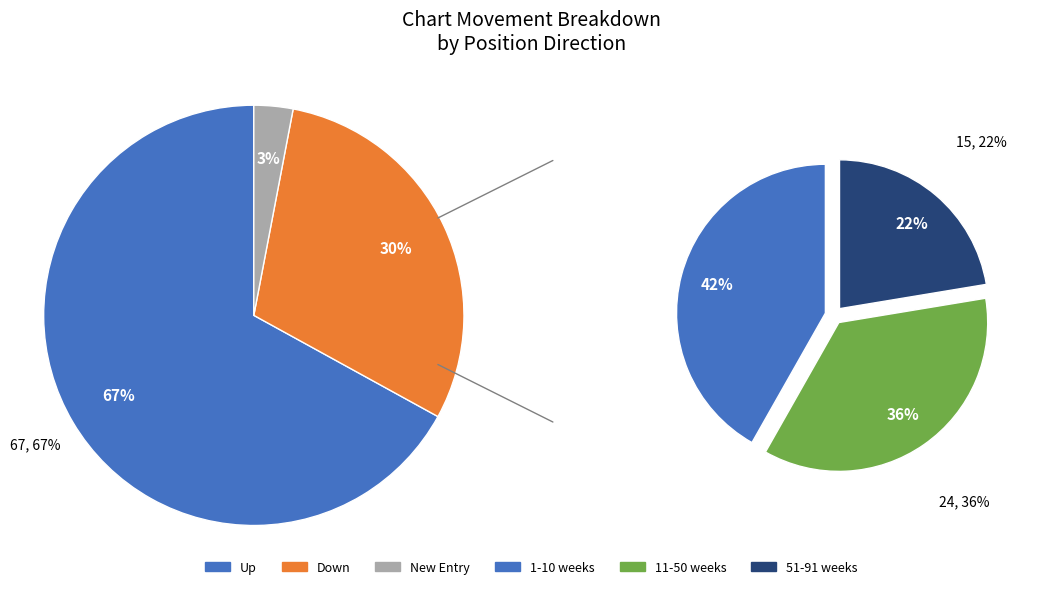

Is it true that up is 82% of the pie?

False